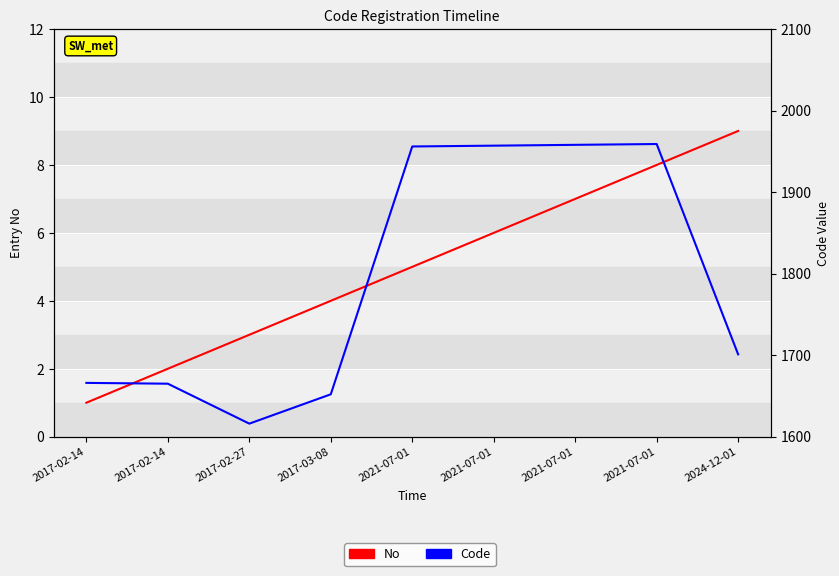

What is the difference between the second highest and minimum values in the Code series?

342